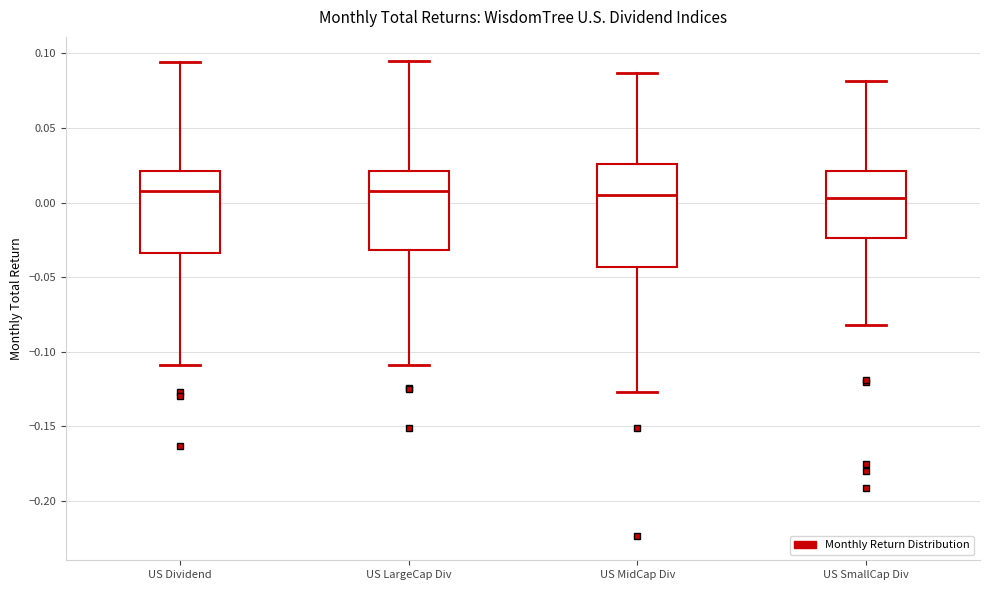

Which box is the tallest, from its lower edge to its upper edge?

US MidCap Div